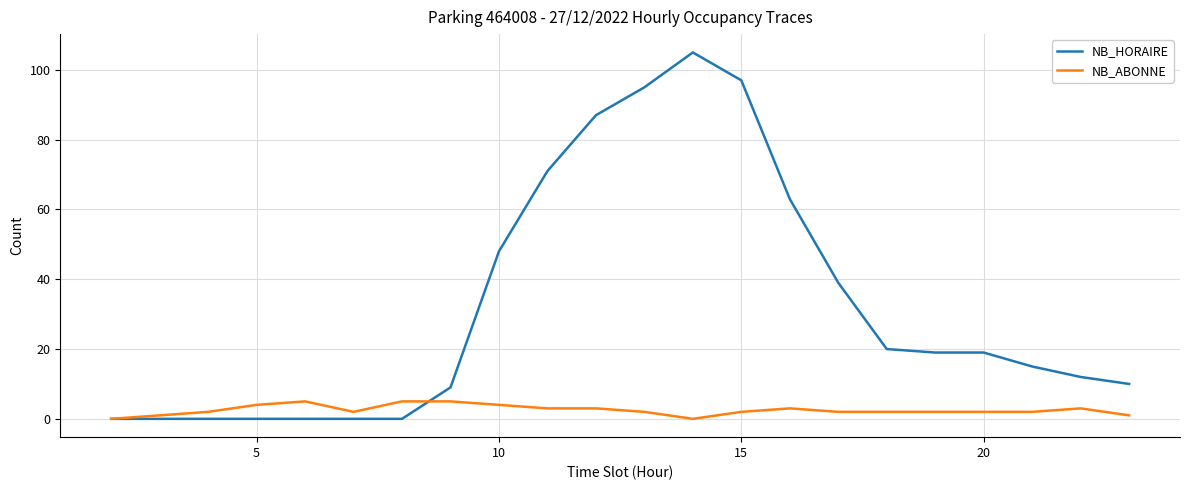

What are all the series names shown in the legend?

NB_HORAIRE, NB_ABONNE